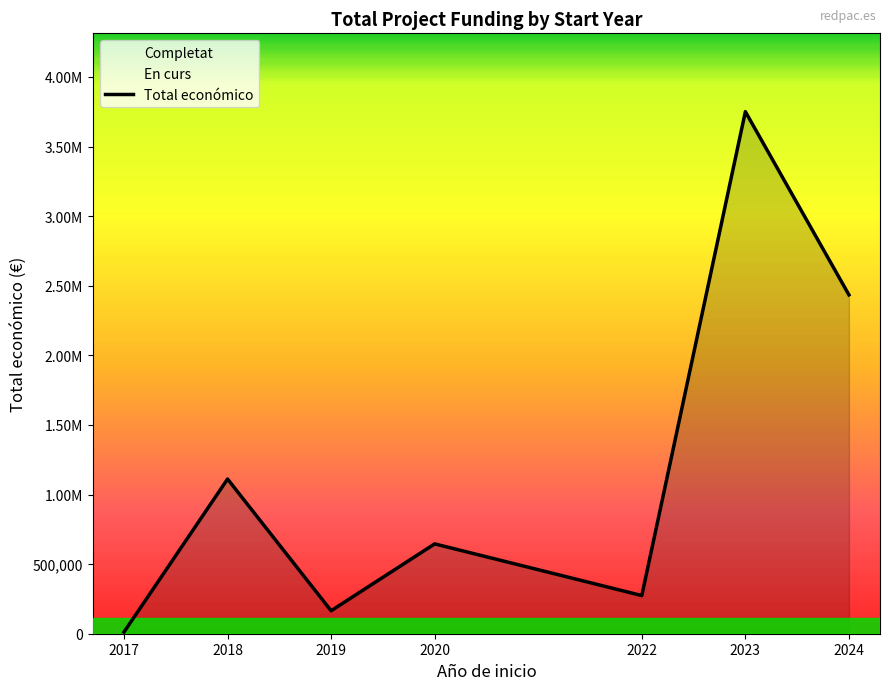

List the labels in order of value, smallest first.

2017, 2019, 2022, 2020, 2018, 2024, 2023